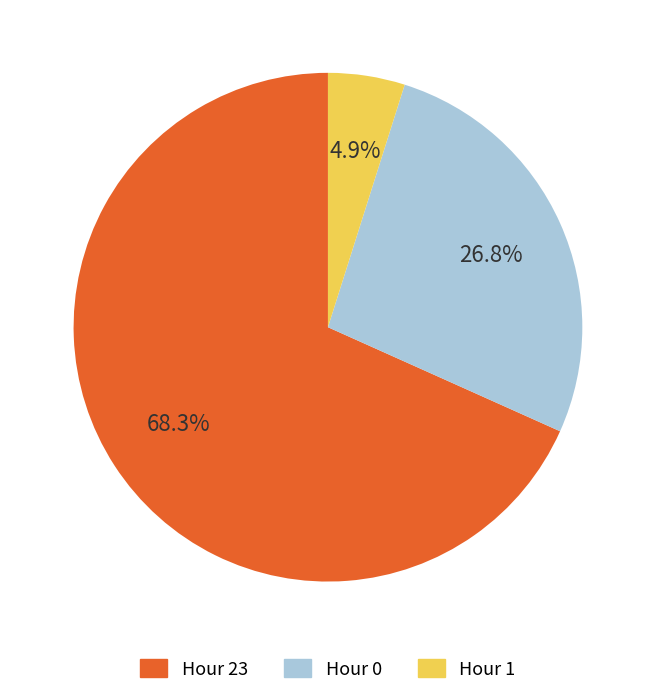

Is it true that Hour 0 is 27% of the pie?

True